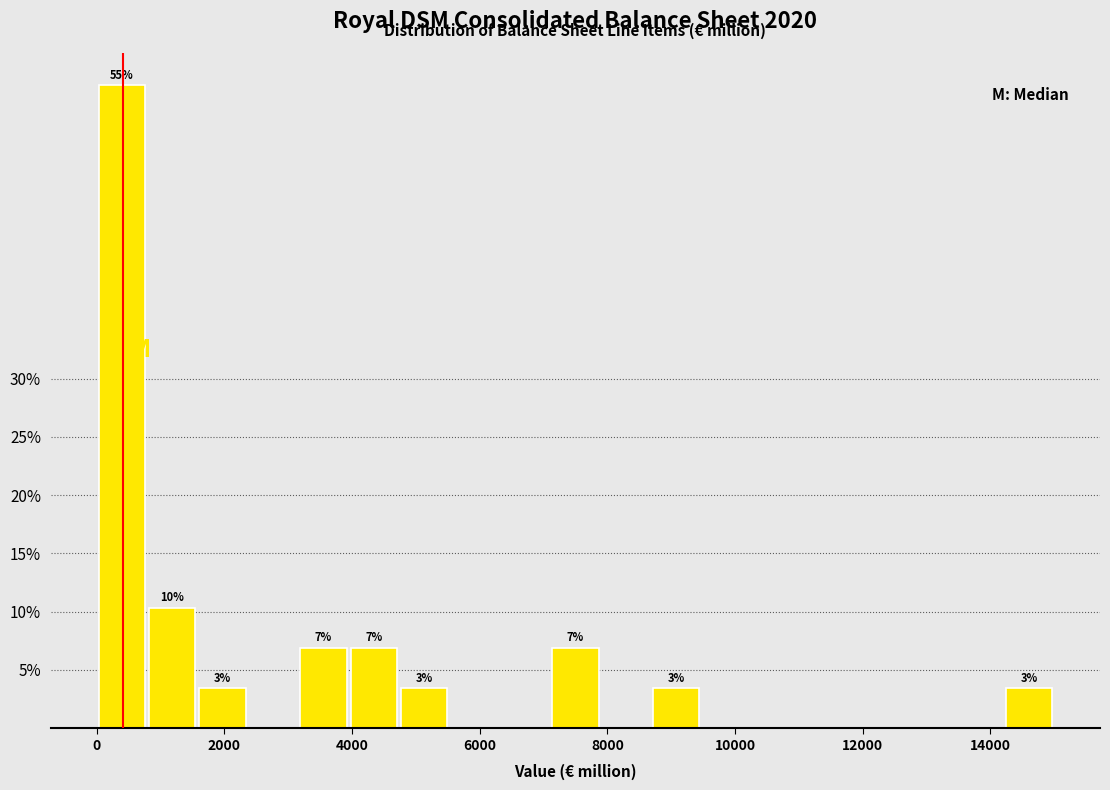

Around what value on the x-axis is the tallest bar? Give the approximate position of its centre, as read against the axis.

400